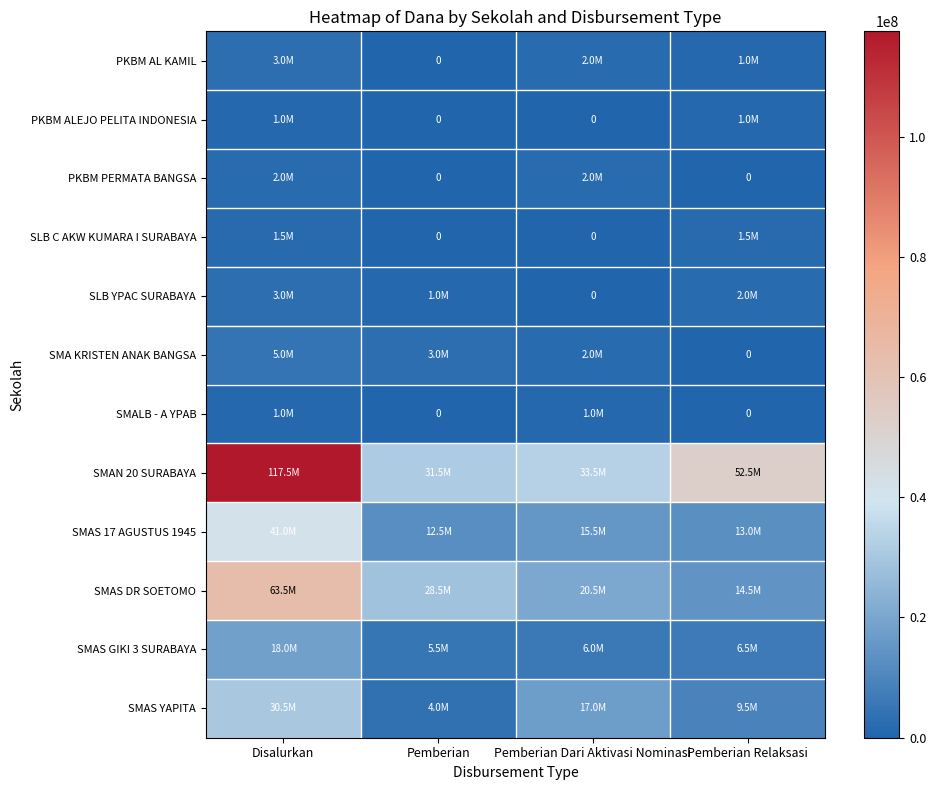

What is the sum of all SMA KRISTEN ANAK BANGSA values?

10000000